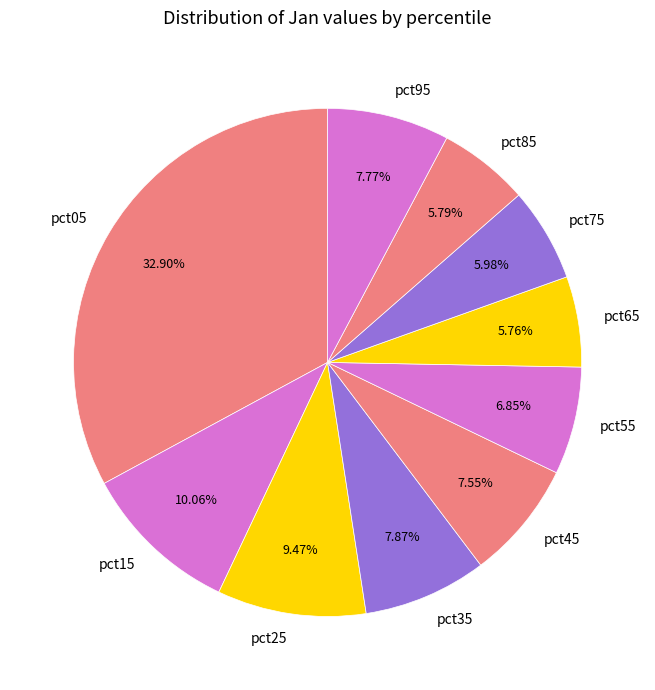

Between pct35 and pct75, which is larger?

pct35